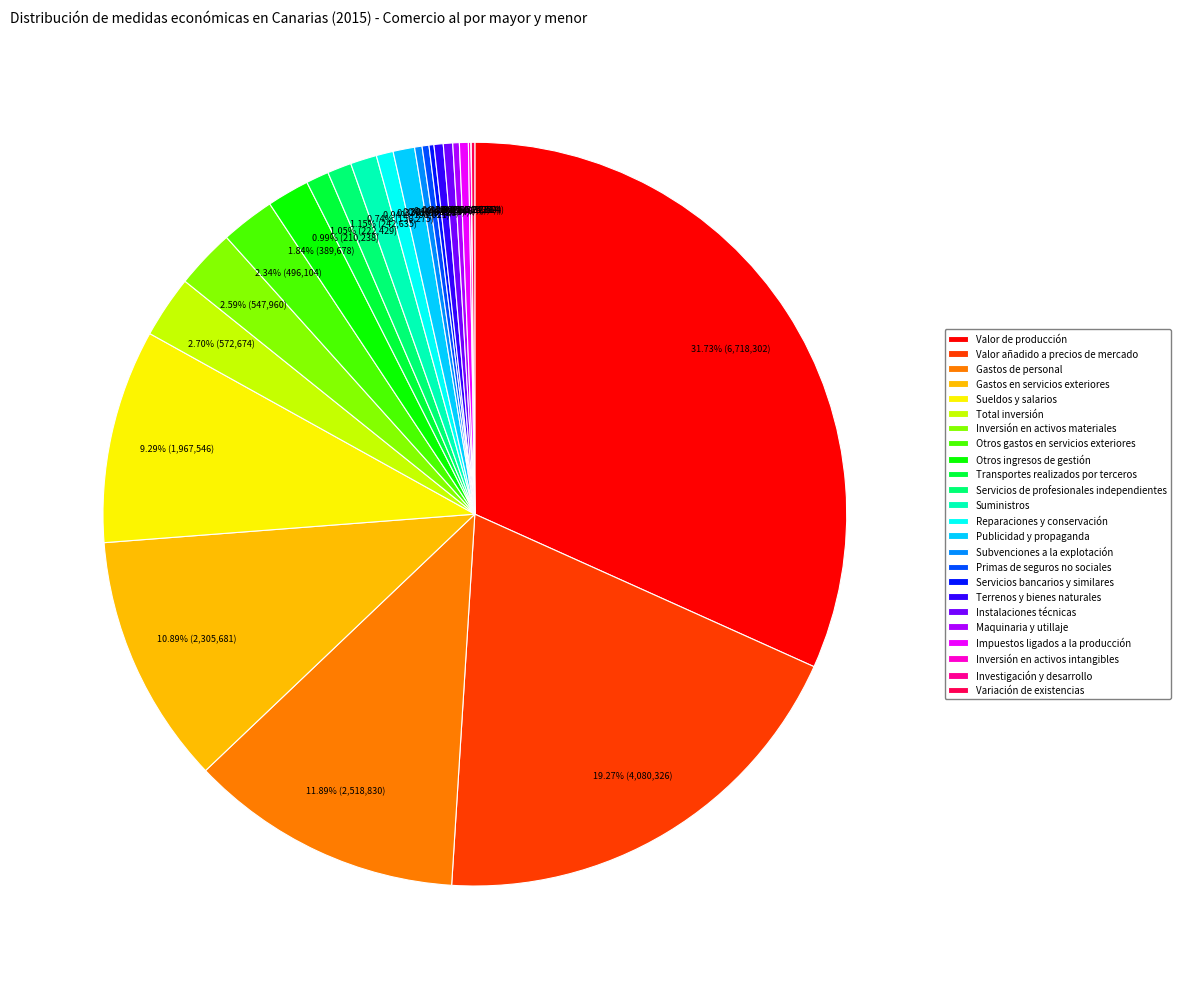

Which slice is the largest?

Valor de producción